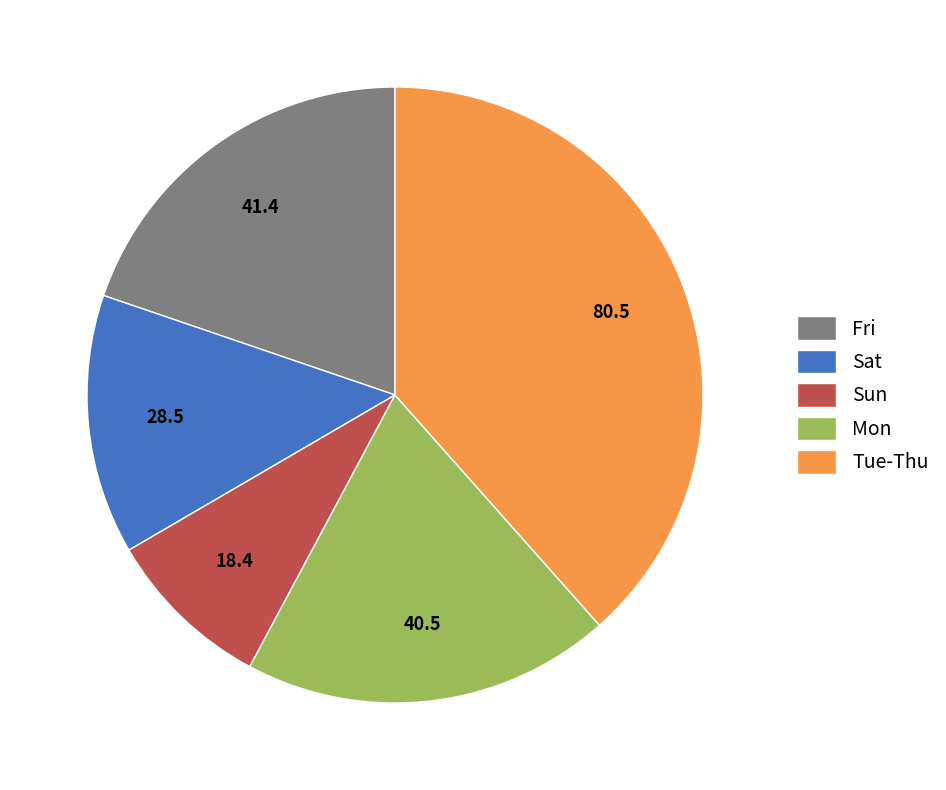

Combined, do Mon and Sun account for over 50%?

No